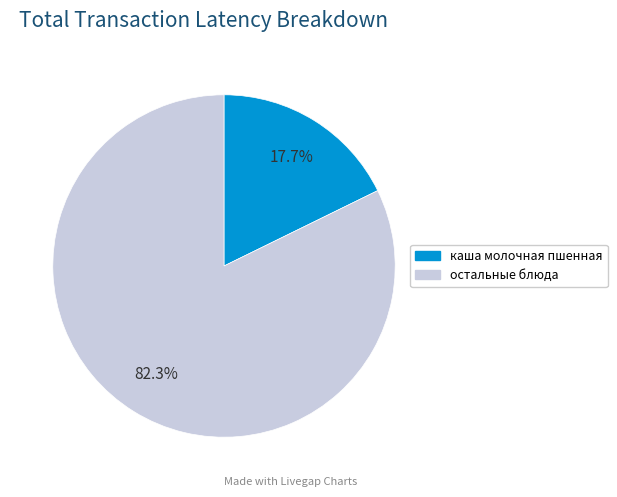

How many segments does this pie chart have?

2